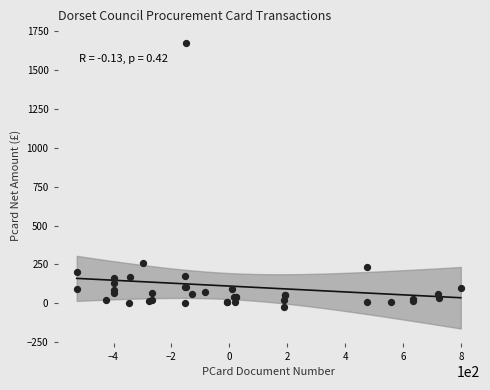

What Y value in the scatter plot is closest to 826?

259.2